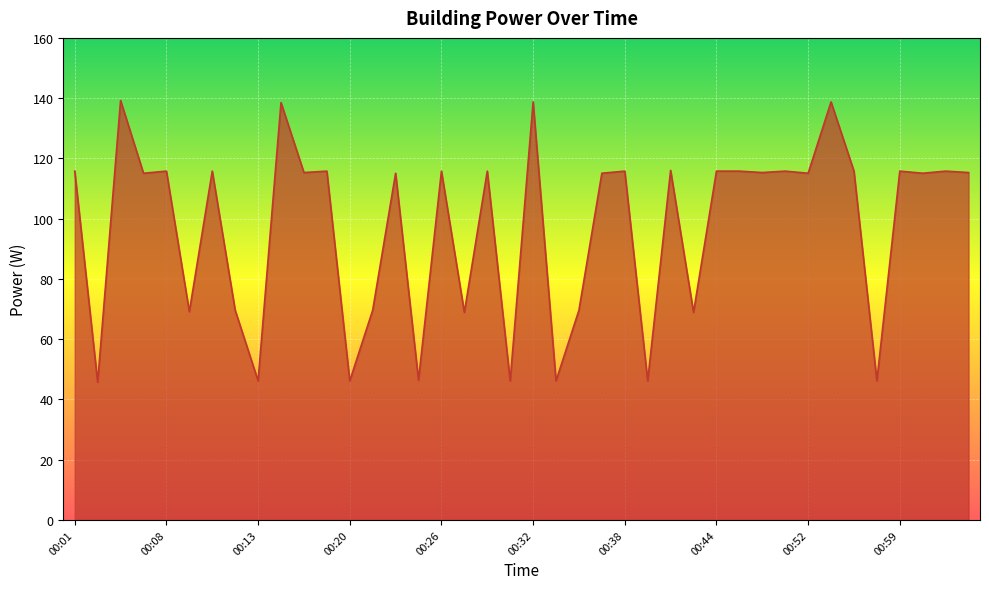

What is the maximum value shown in the chart?

139.2